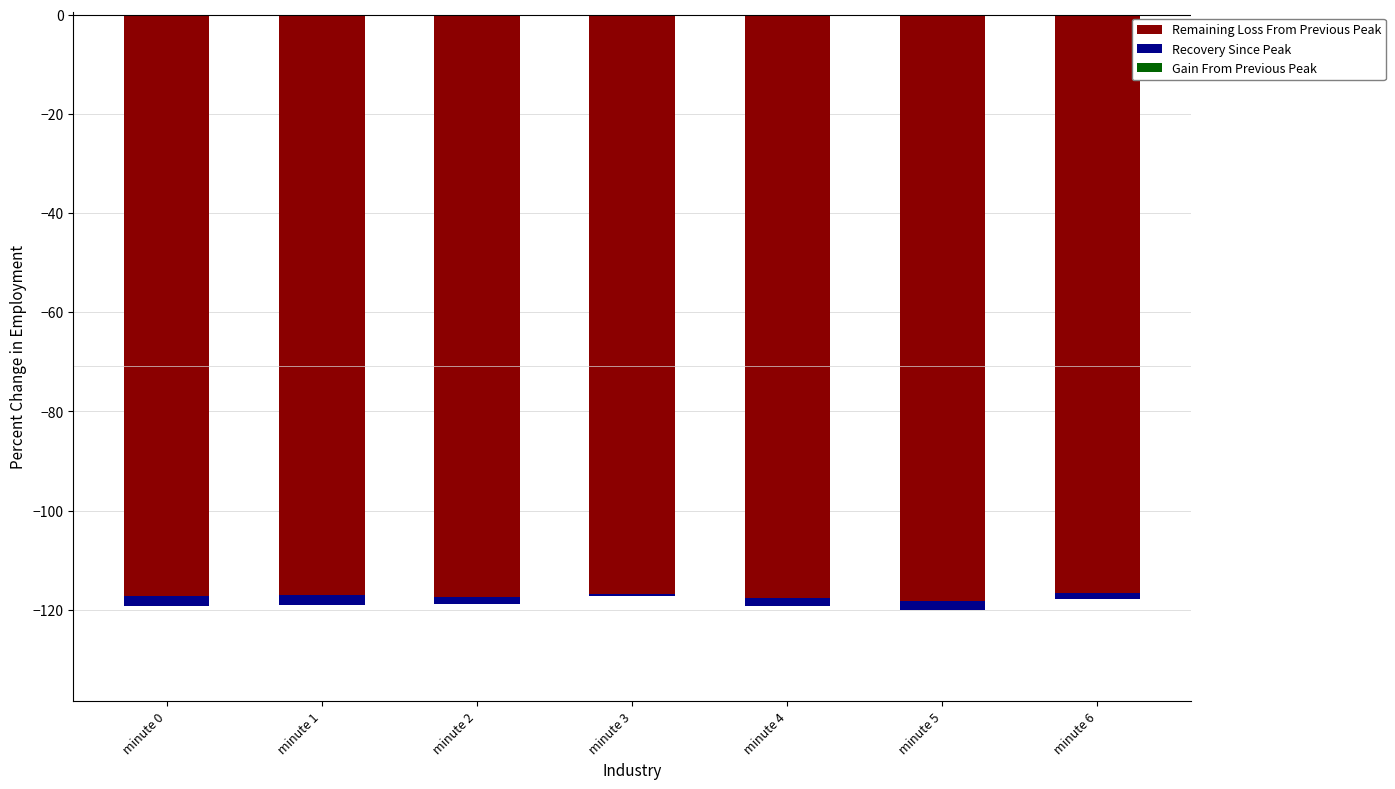

How many series are shown in this chart?

3